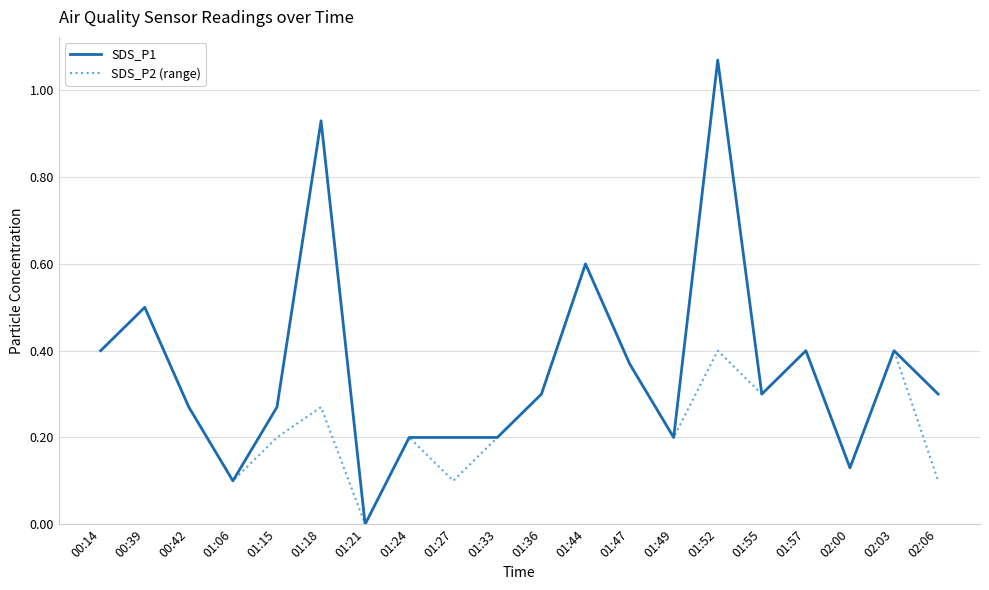

List the series in order of their overall mean, highest first.

SDS_P1, SDS_P2 (range)